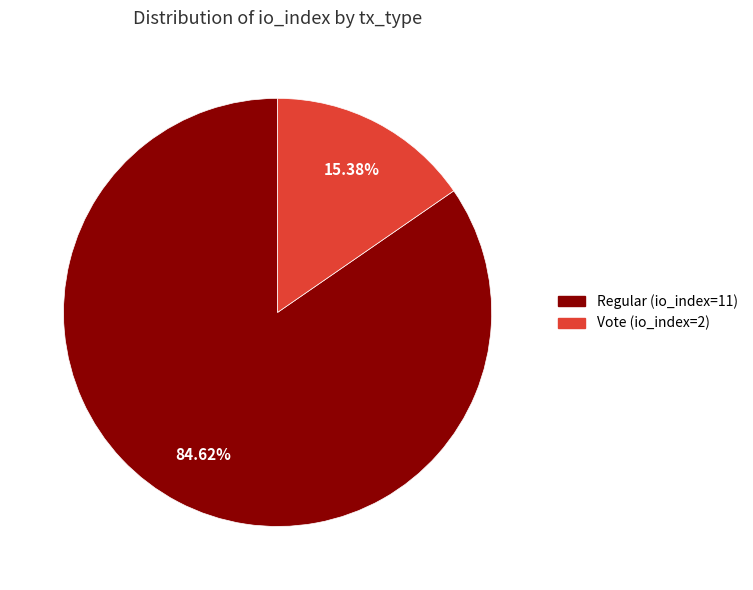

Does Vote (io_index=2) account for over 50% of the chart?

No